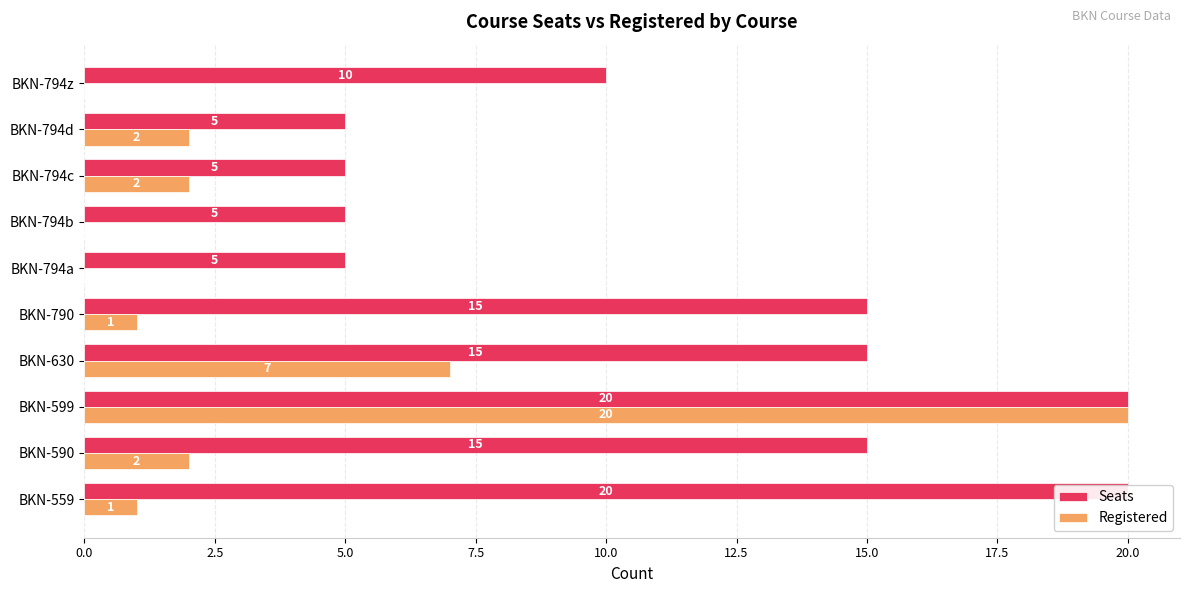

What is the value of the Seats bar at the 1st from the left?

20